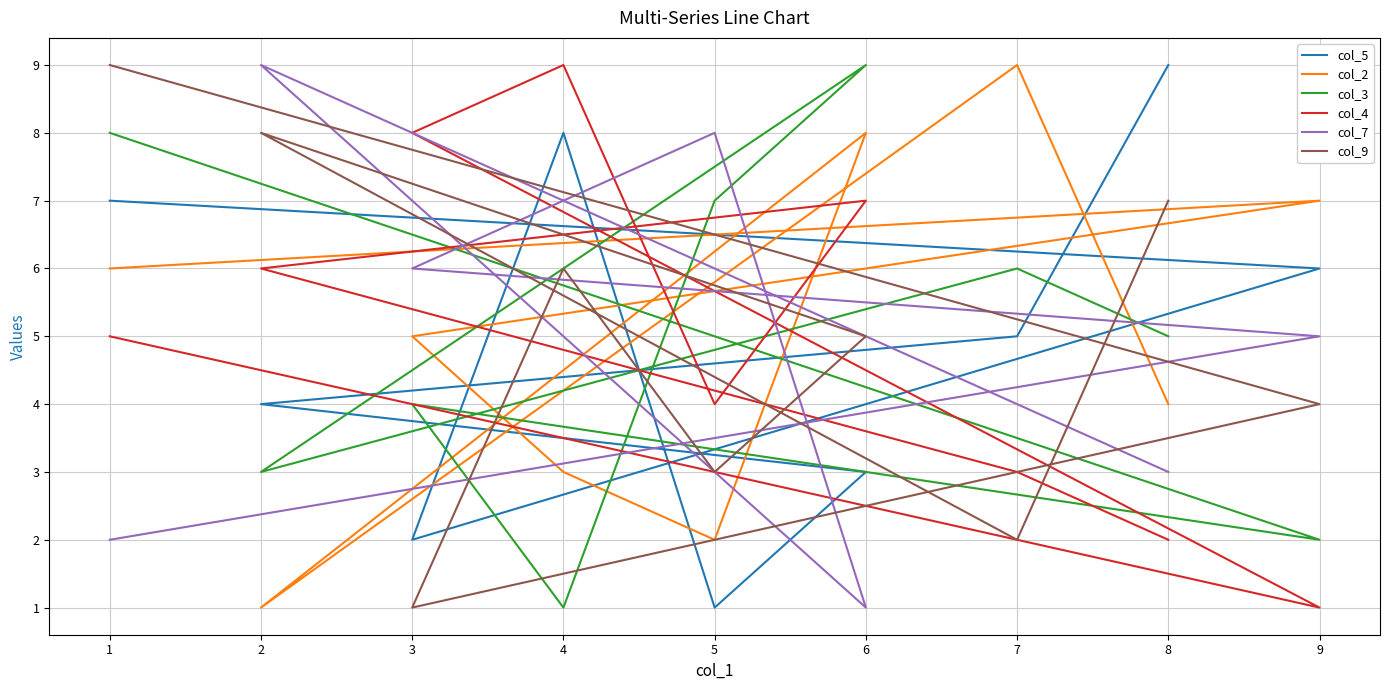

What is the difference between the maximum and second lowest values in the col_5 series?

7